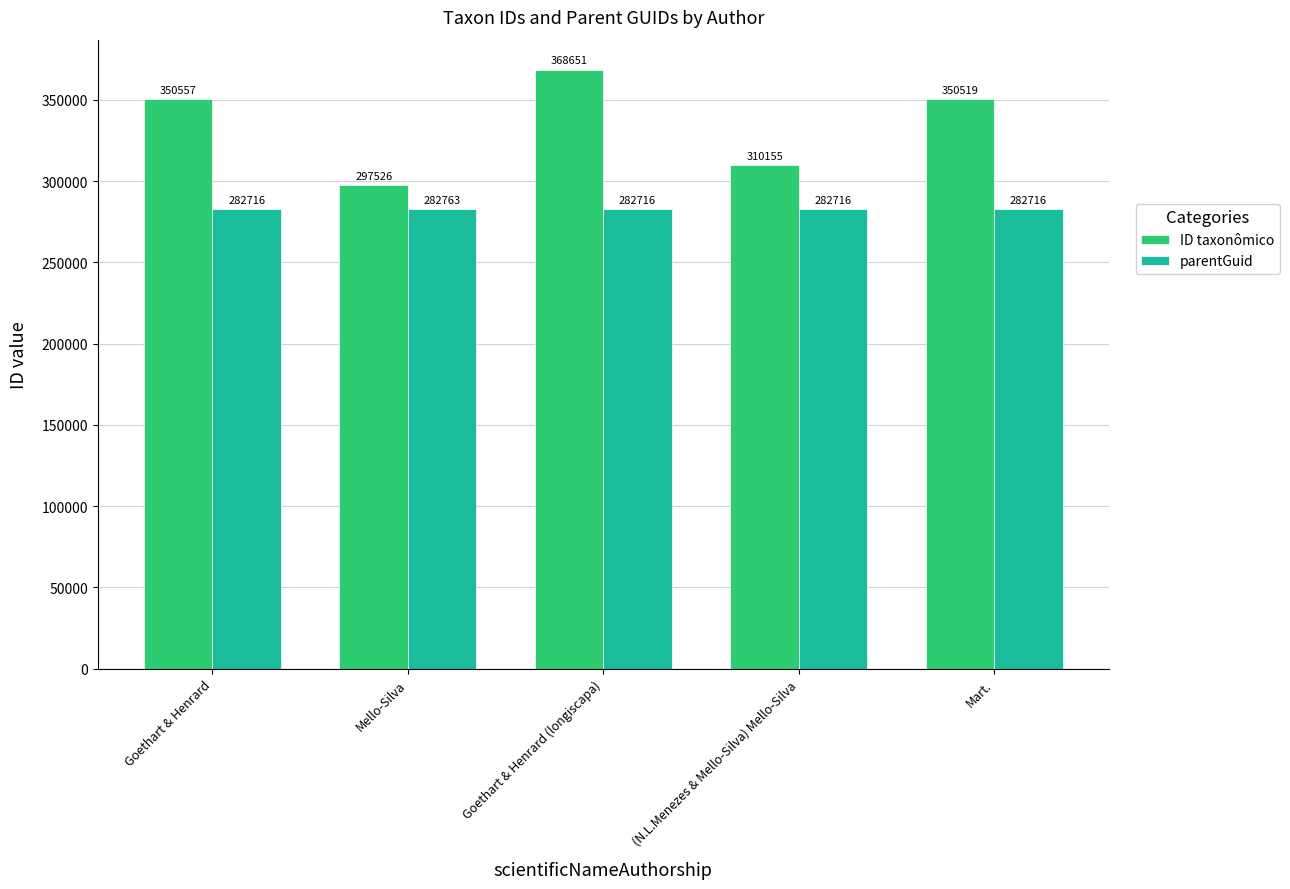

How many values in the parentGuid series exceed 282716?

1